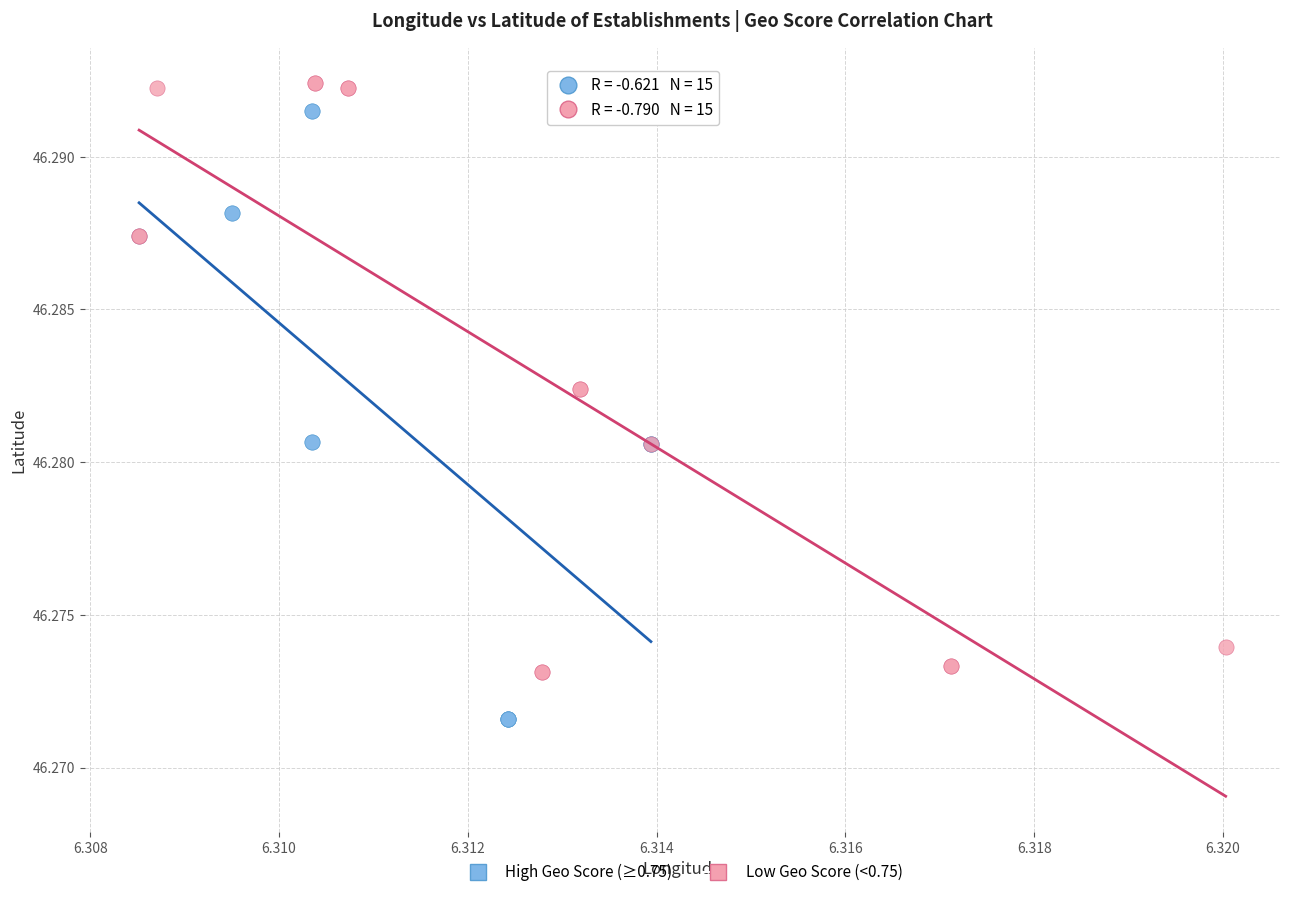

Which series contains the lowest Y value?

High Geo Score (≥0.75)